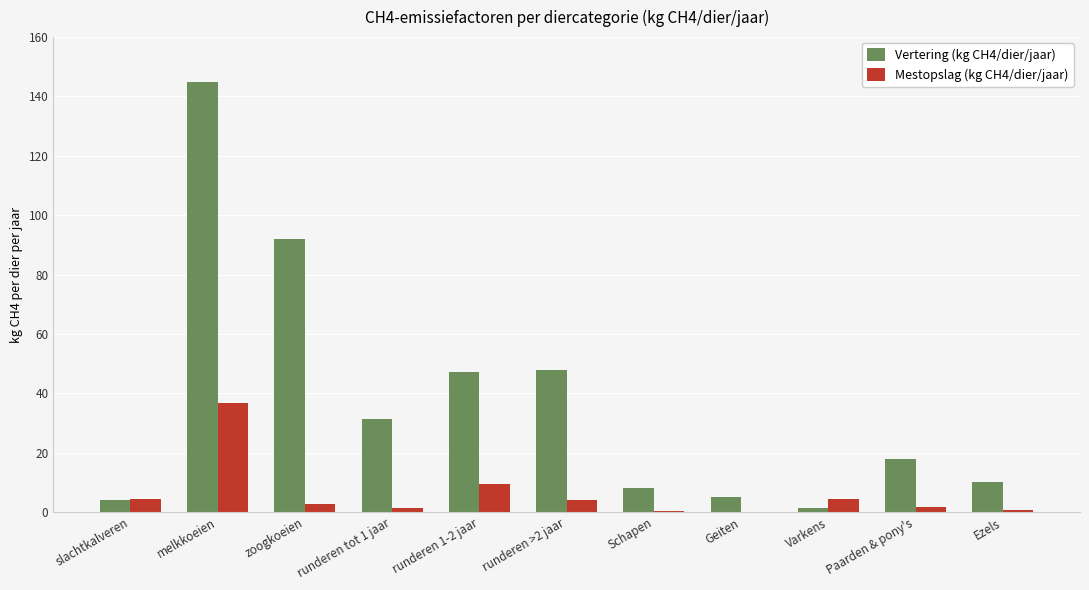

At which category is the sum across all series the highest?

melkkoeien